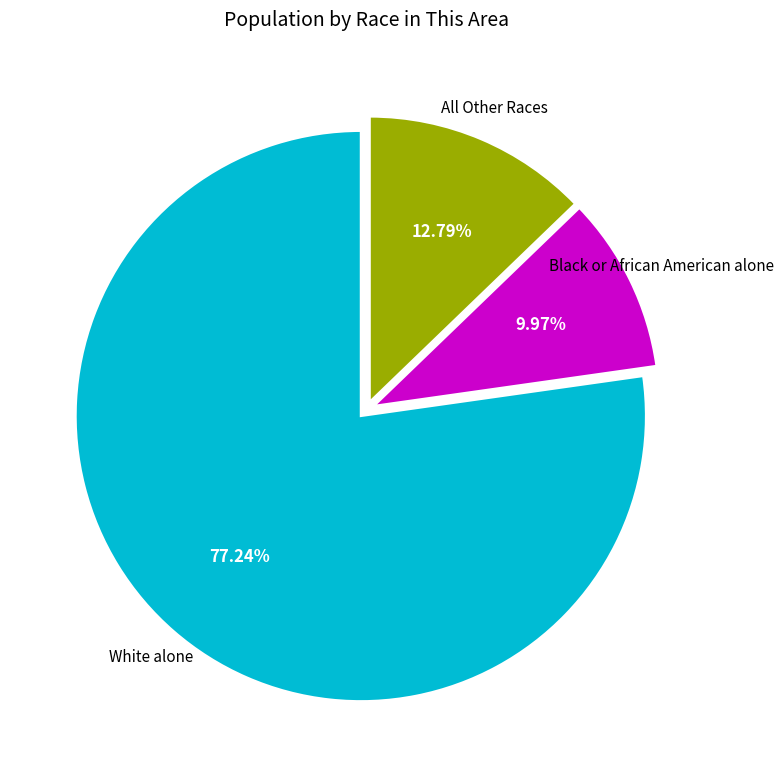

Is there a majority slice in this chart?

Yes